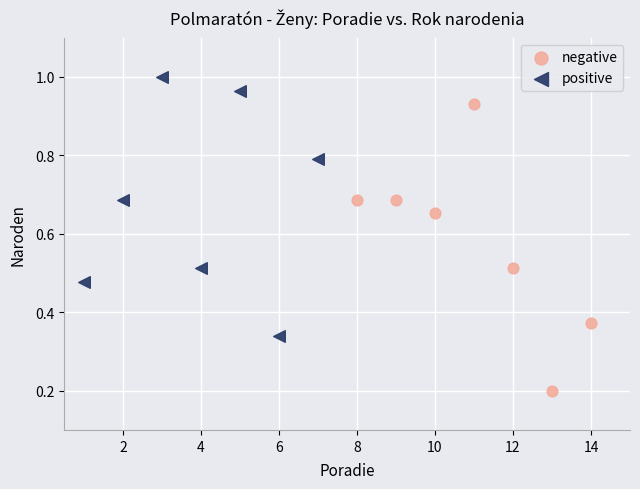

Which series contains the lowest Y value?

negative